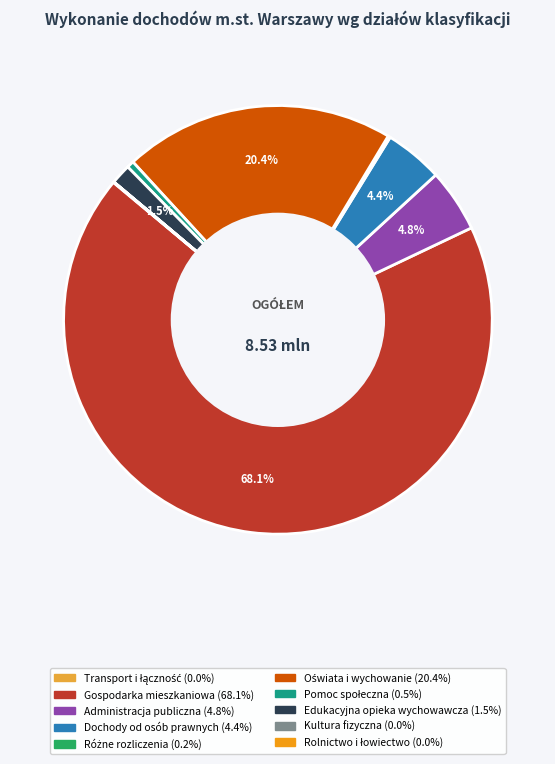

Is there a majority slice in this chart?

Yes